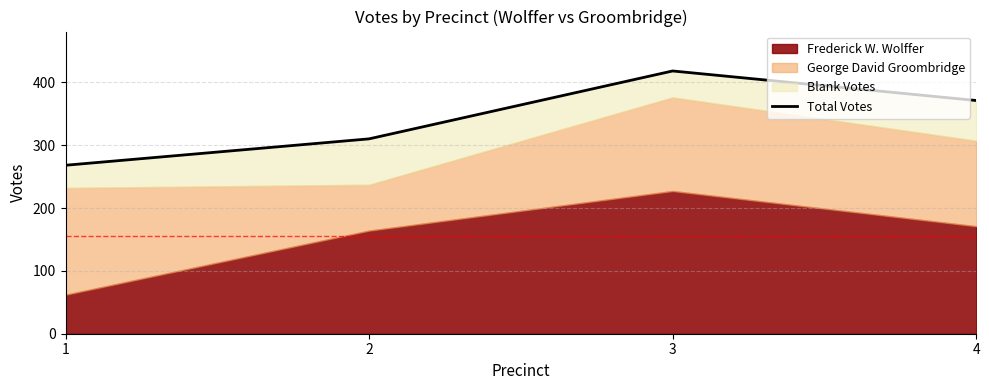

Reading left to right, transcribe all the data shown in this chart.

268	310	418	371